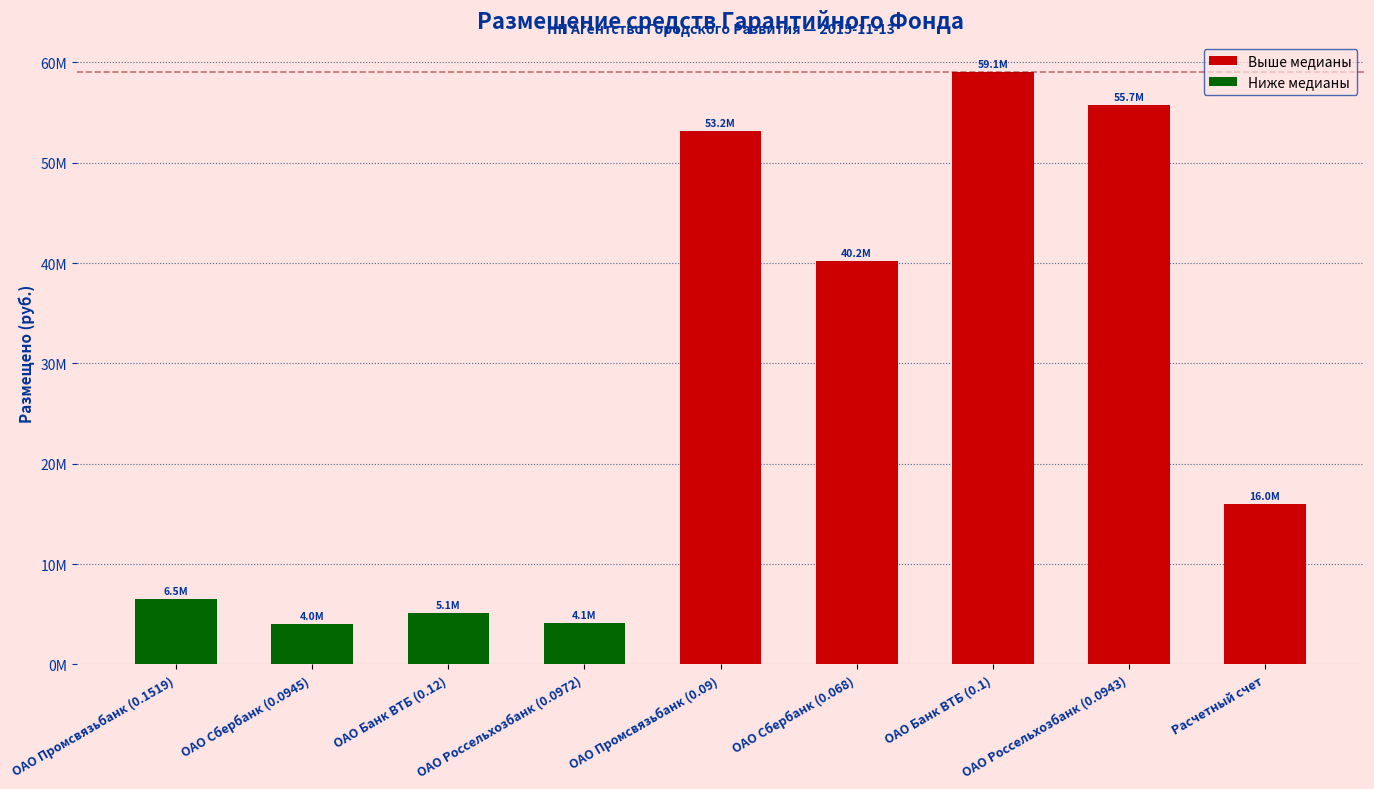

Are the bars horizontal?

No